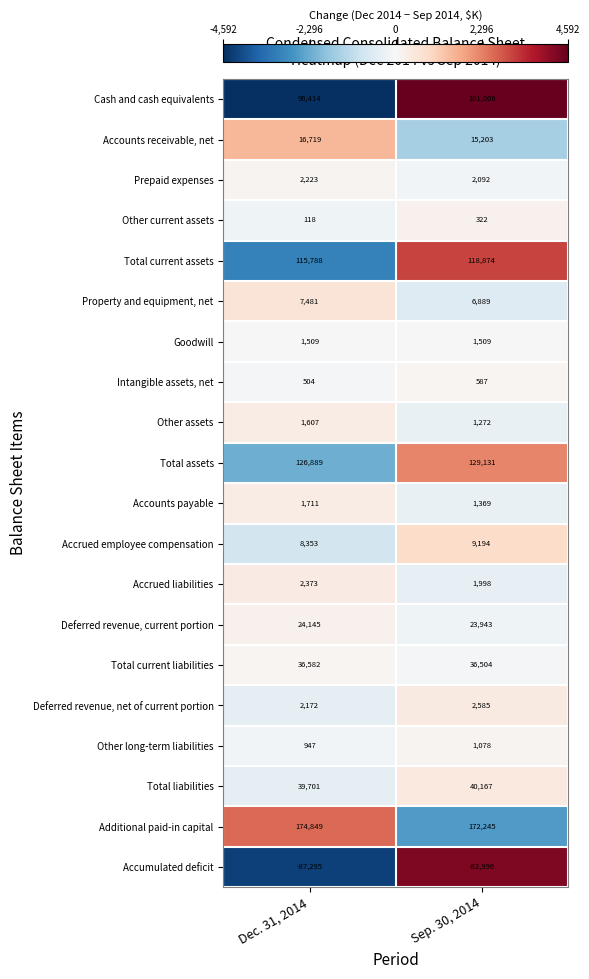

Which label corresponds to the smallest value in the chart?

Dec. 31, 2014